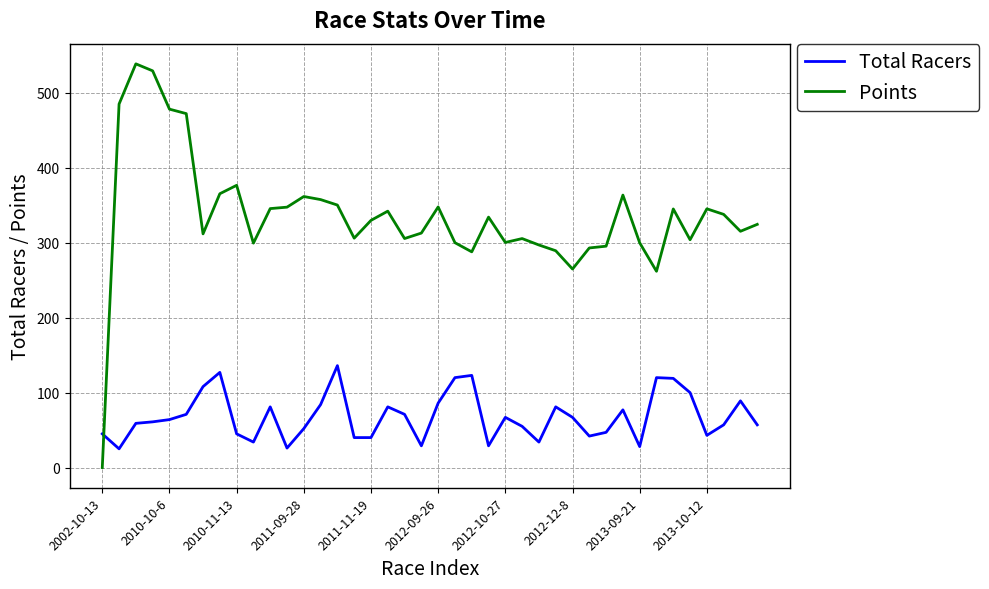

Is this an area chart (filled region under the line)?

No